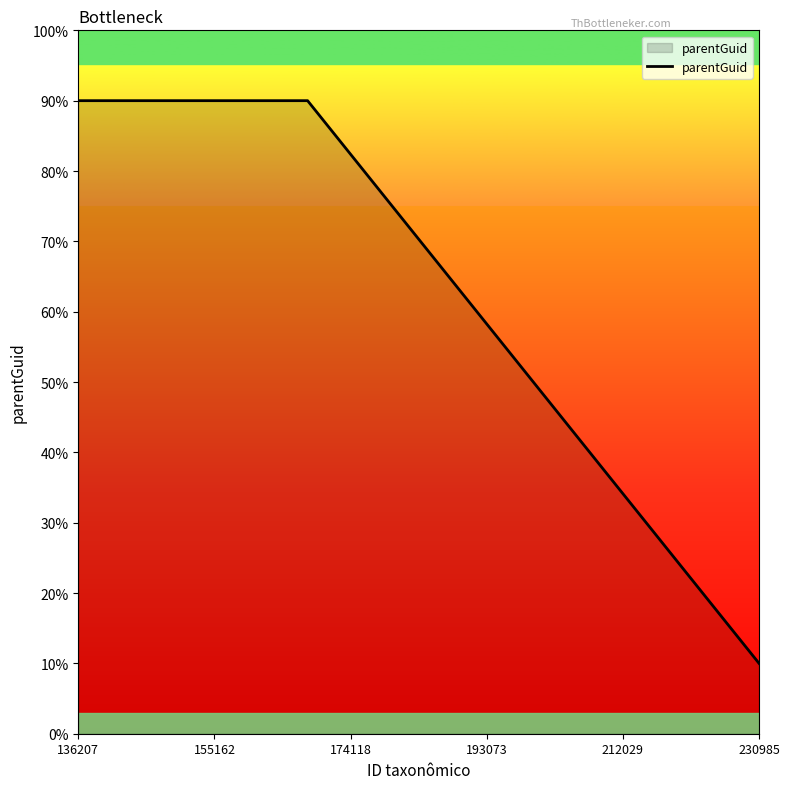

What is the maximum value shown in the chart?

90